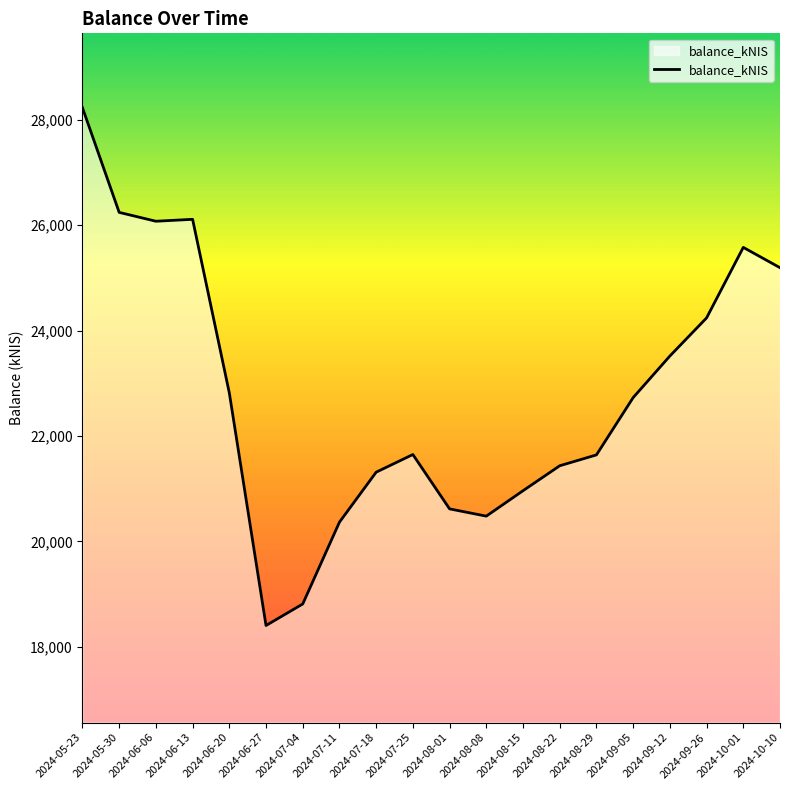

What is the difference between the second highest and minimum values?

7835.7